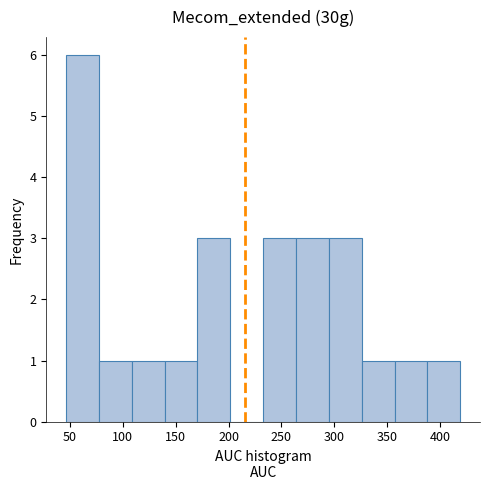

What is the height of the bar covering 170 to 200 on the x-axis? Neither the bar edges nor the heights are printed on the chart, so give them approximately, as read against the axes.

3